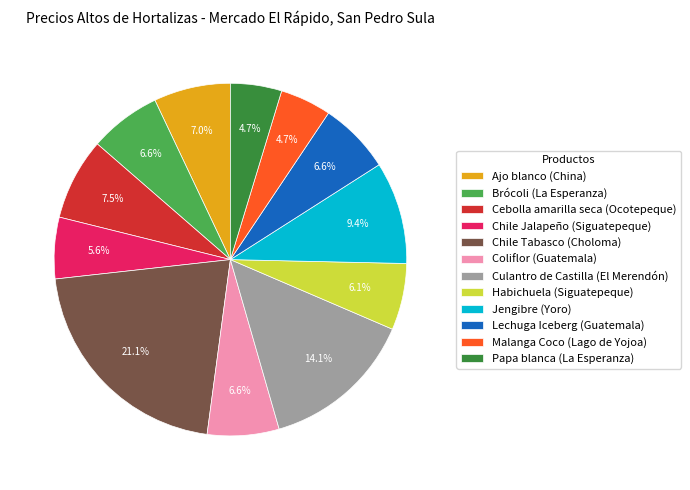

What is the ratio of the value at Culantro de Castilla (El Merendón) to the value at Brócoli (La Esperanza)?

2.1